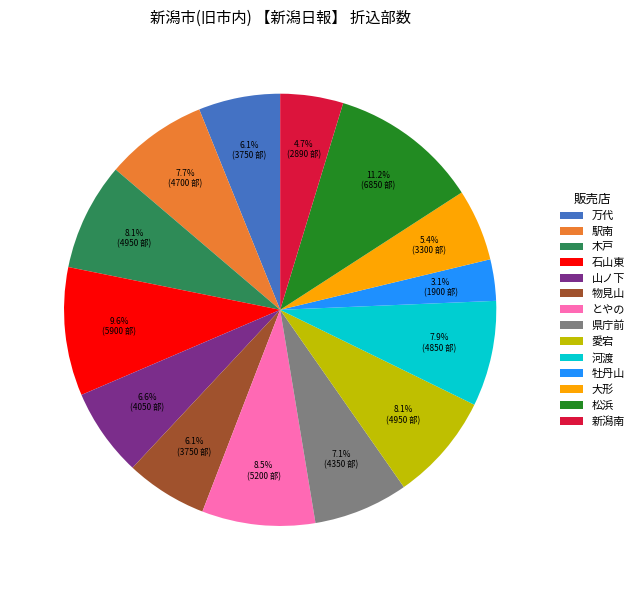

What is the ratio of the value at 山ノ下 to the value at 新潟南?

1.4